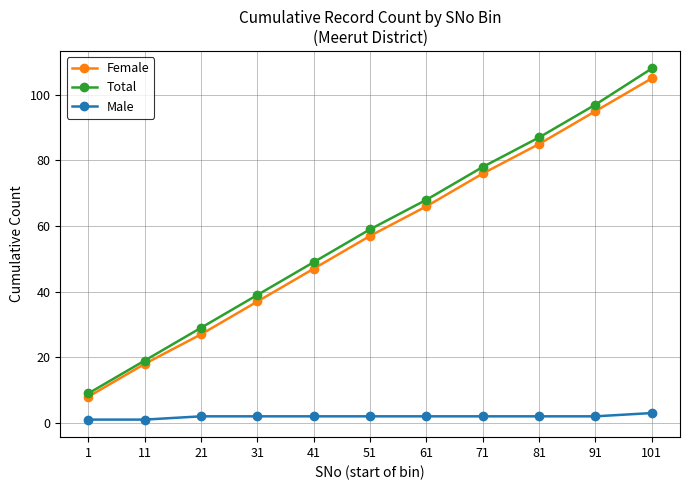

What is the difference between the maximum and minimum values in the Male series?

2